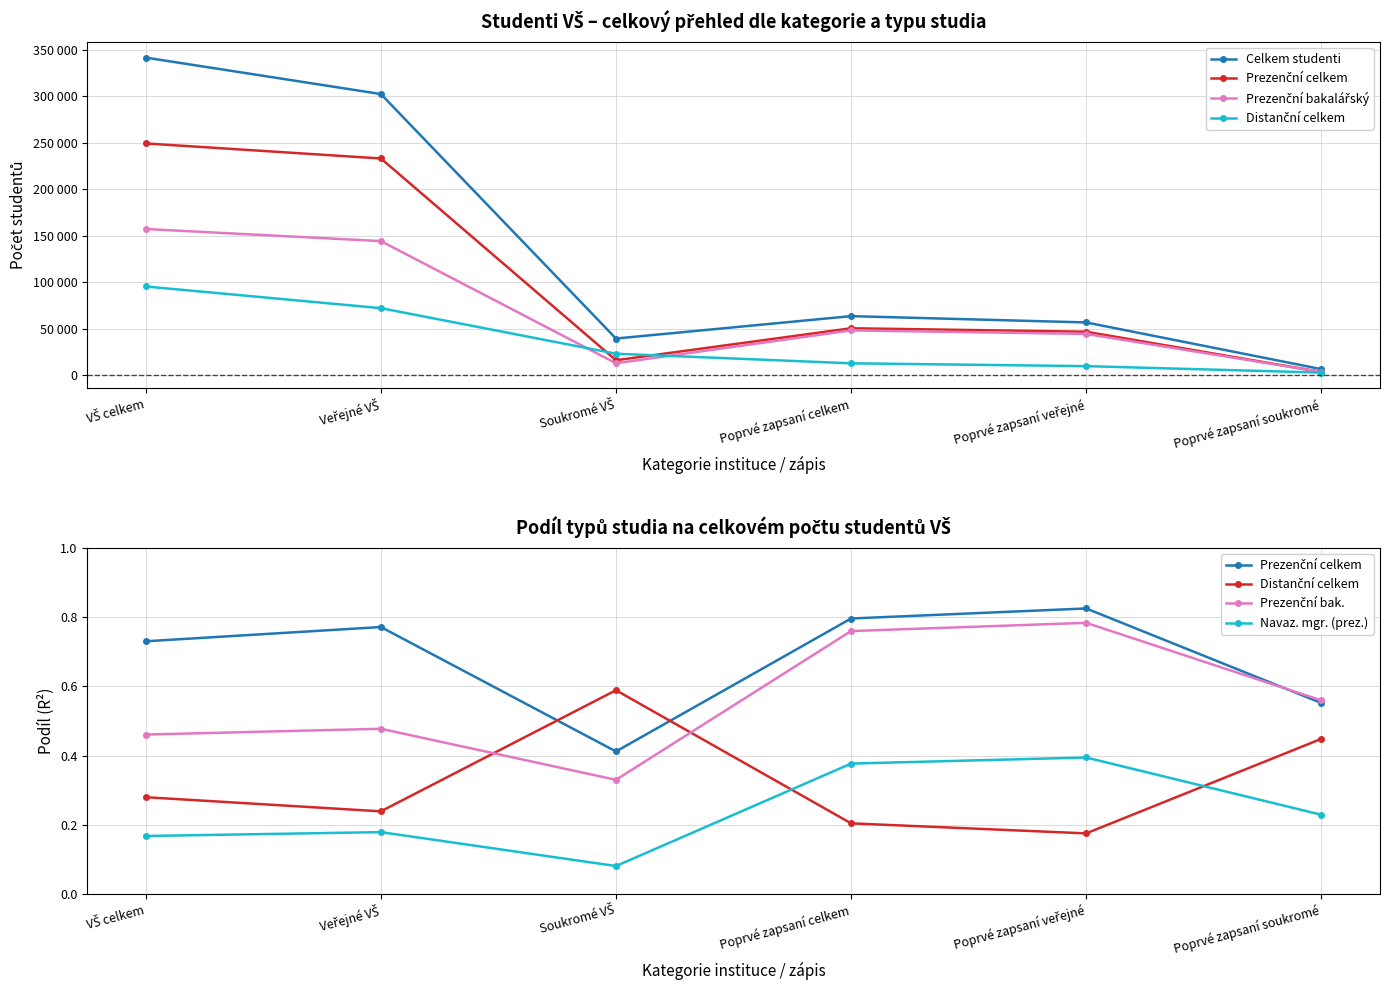

Is it true that Celkem studenti equals 9312.3 at Soukromé VŠ?

False